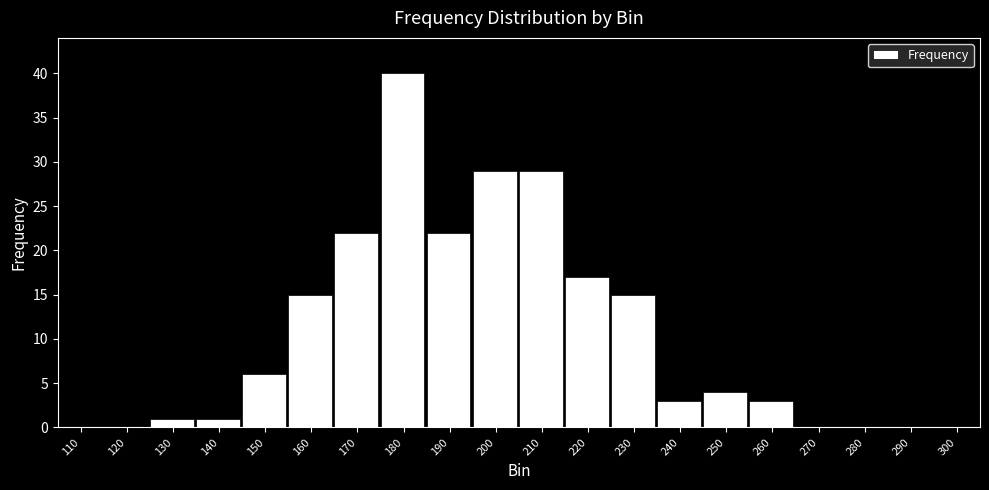

Reading left to right, transcribe all the data shown in this chart.

110=0	120=0	130=1	140=1	150=6	160=15	170=22	180=40	190=22	200=29	210=29	220=17	230=15	240=3	250=4	260=3	270=0	280=0	290=0	300=0